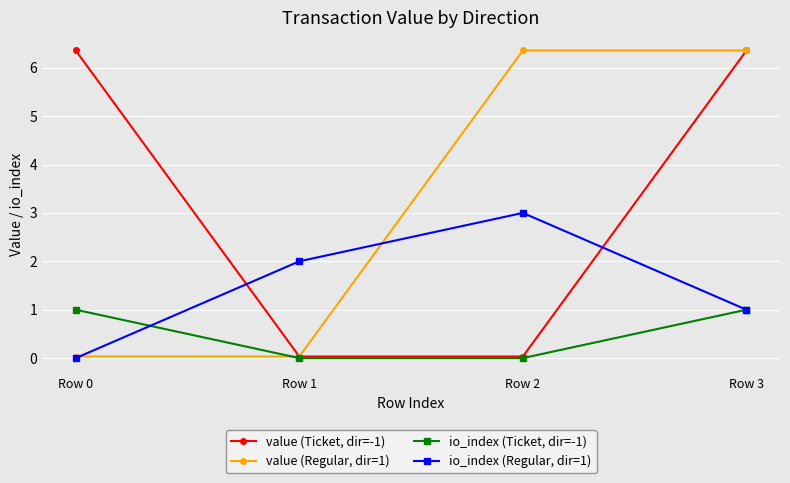

True or false: io_index (Regular, dir=1) and io_index (Ticket, dir=-1) intersect in this chart.

True